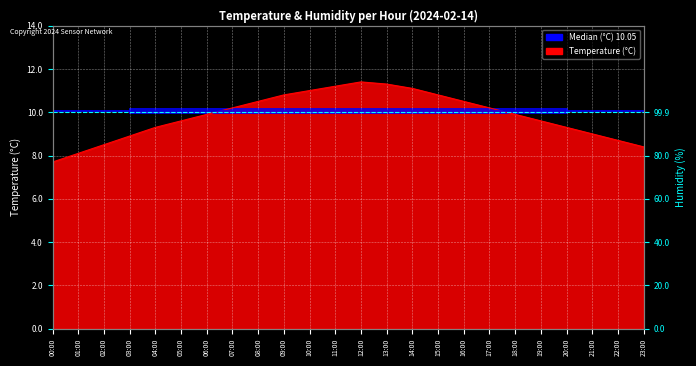

The chart shows a value of 14.2 at 07:00. True or false?

False